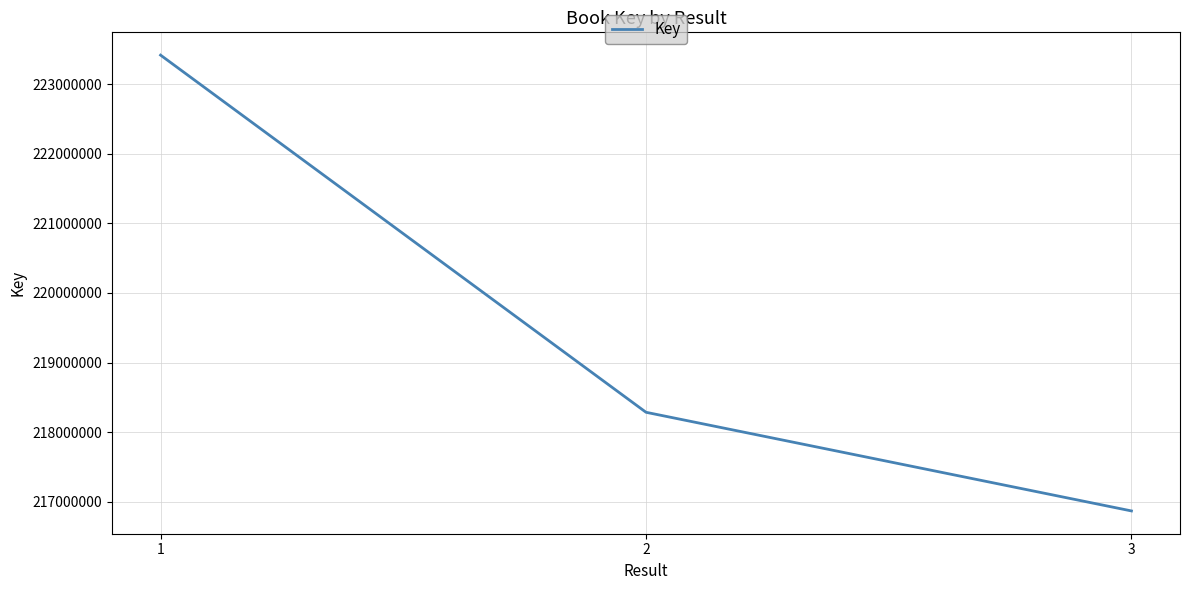

Count the values in the range 216867292 to 223417890.

3